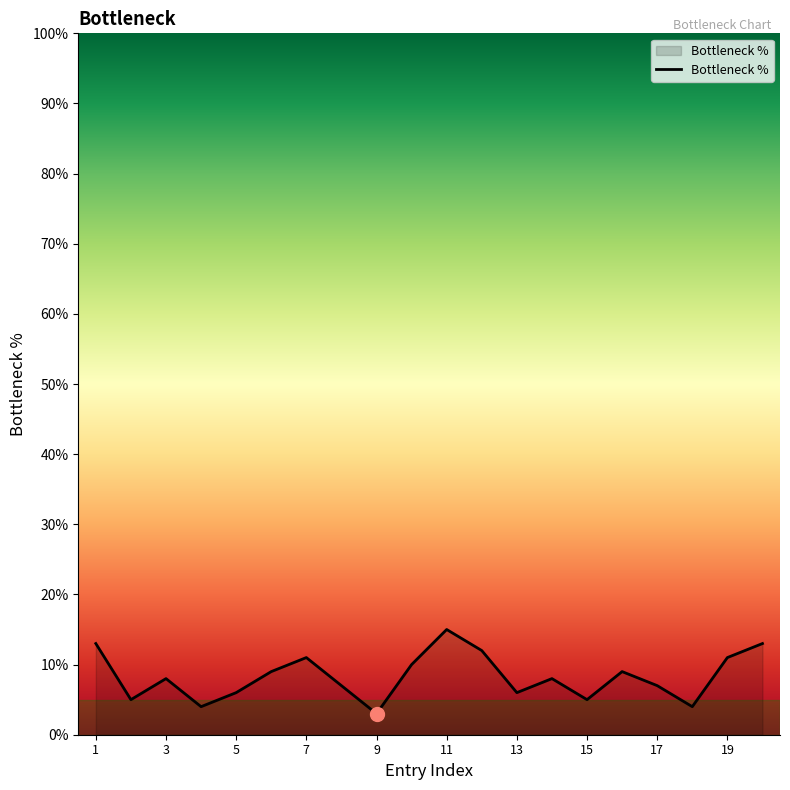

What is the difference between the maximum and minimum values?

12